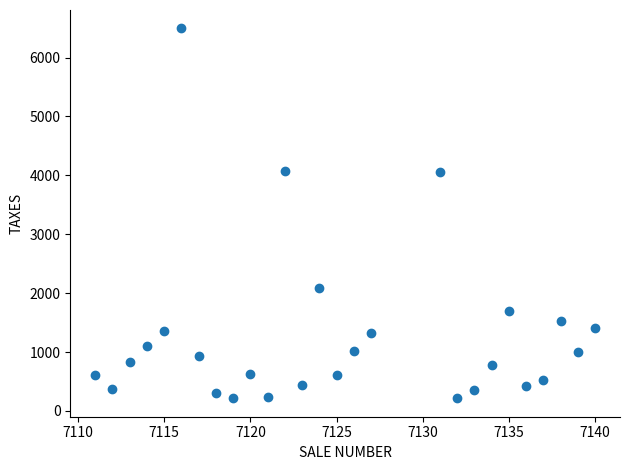

What is the range of X values (max minus min)?

29.0